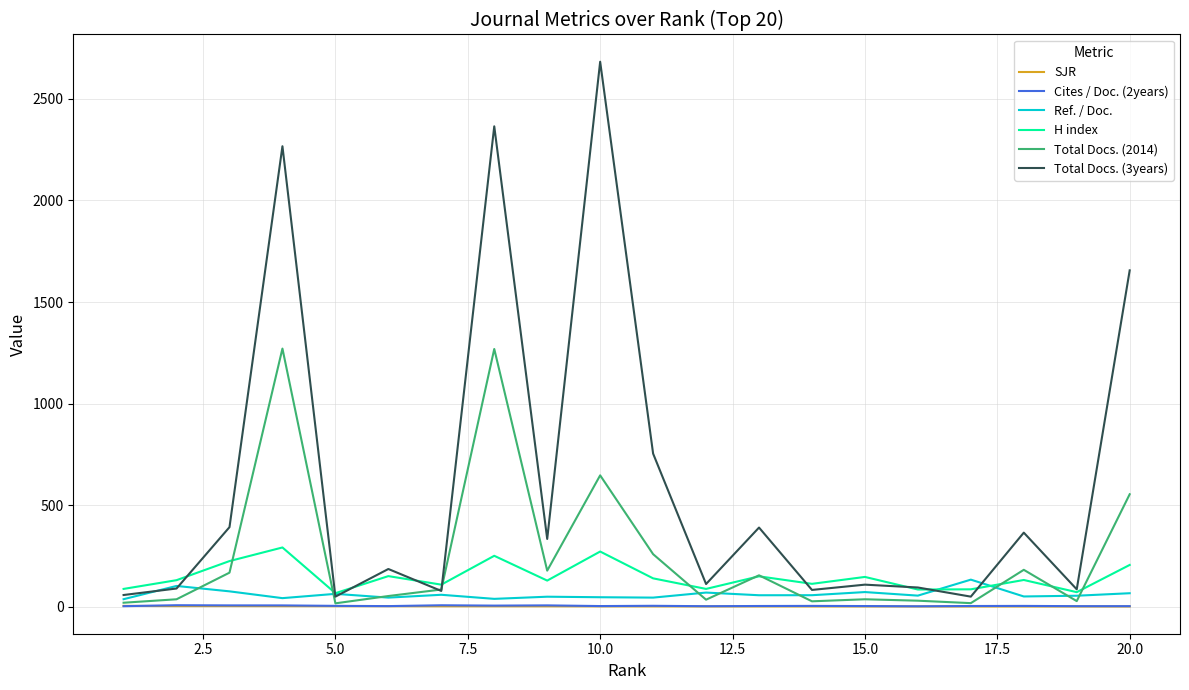

Does the chart have visible grid lines?

Yes